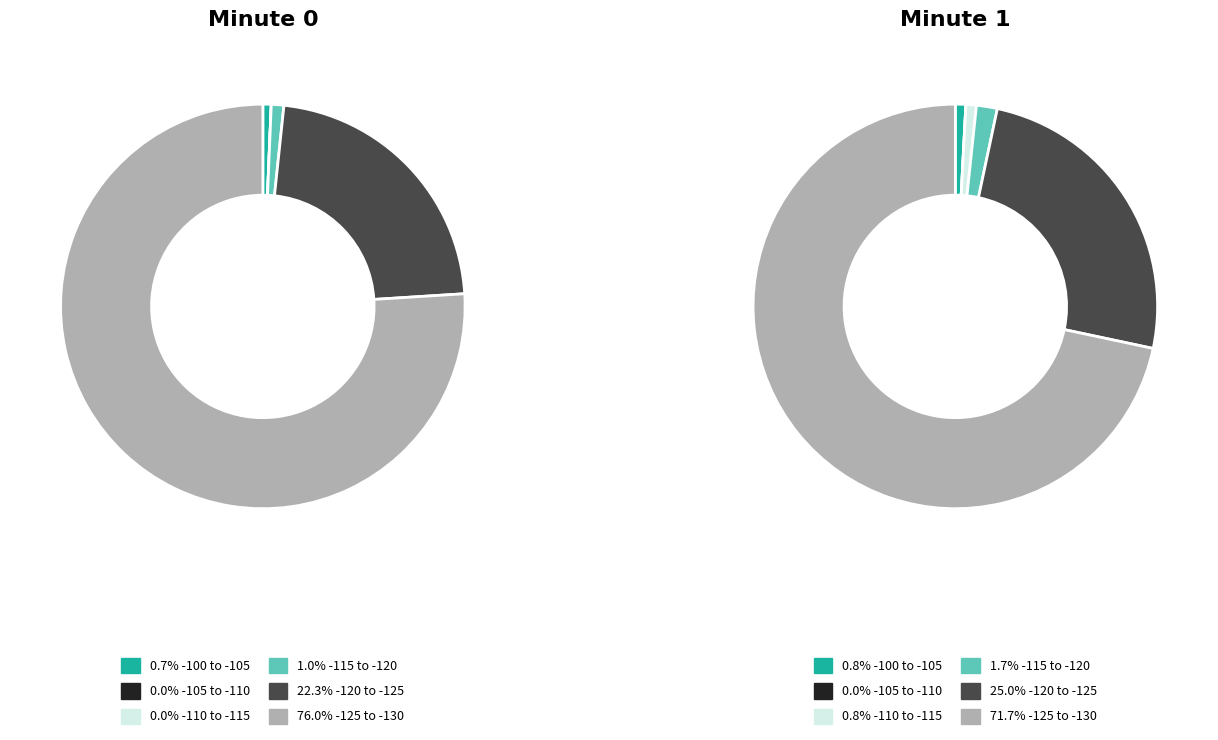

What is the change in value from minute_0 to minute_1?

-20